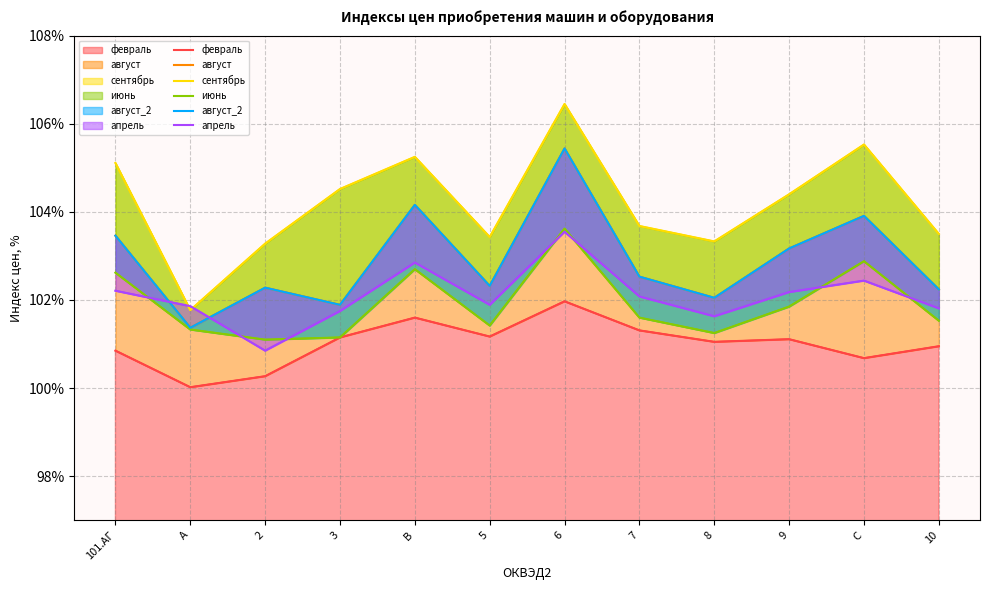

What is the difference between the second highest and minimum values in the июнь series?

1.8